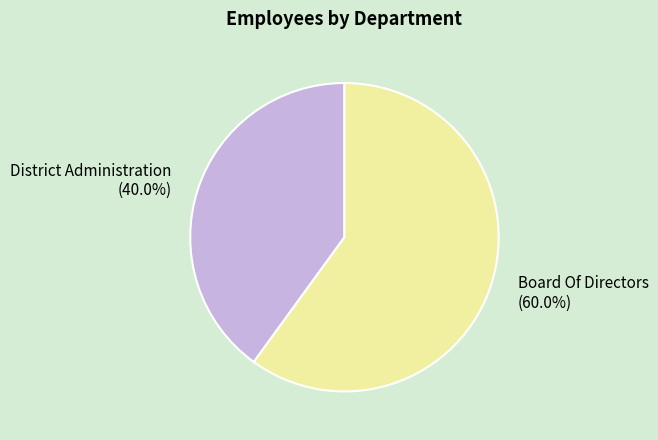

What percentage is the Board Of Directors slice, to the nearest percent?

60%